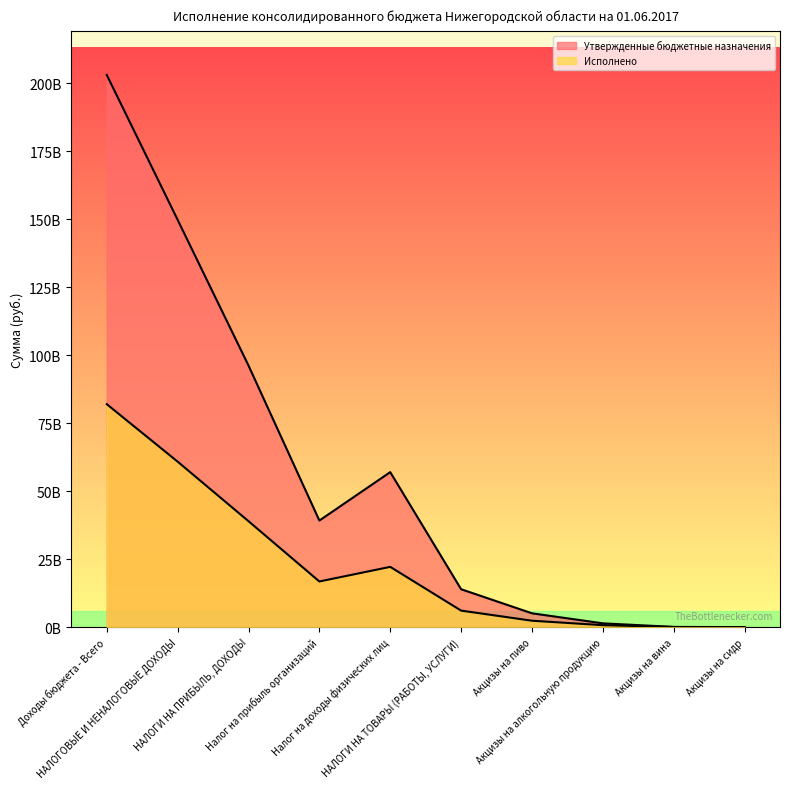

True or false: Исполнено and Утвержденные бюджетные назначения cross at least once.

False